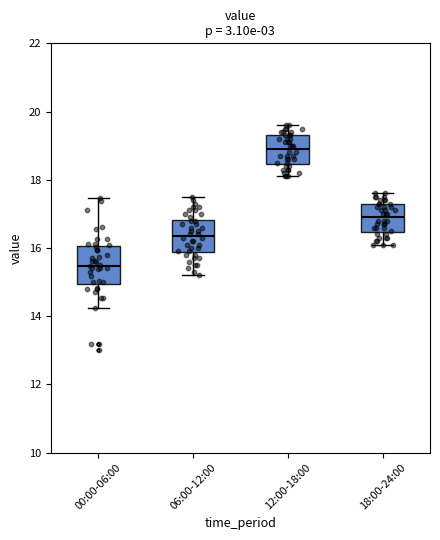

Reading left to right, transcribe this box plot: for each box, give where its median line is, the range the box spans, and where its two whiskers end, as read against the y-axis. The values are not printed on the chart, so give them approximately, as read against the axis.

00:00-06:00: median 15.4, box 15.0 to 16.0, whiskers 14.2 to 17.4
06:00-12:00: median 16.4, box 15.8 to 16.8, whiskers 15.2 to 17.6
12:00-18:00: median 19.0, box 18.4 to 19.4, whiskers 18.2 to 19.6
18:00-24:00: median 17.0, box 16.4 to 17.4, whiskers 16.2 to 17.6